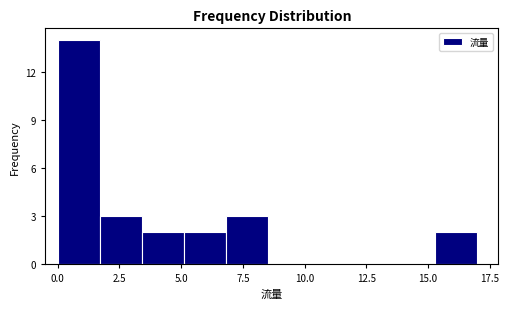

Around what value on the x-axis is the tallest bar? Give the approximate position of its centre, as read against the axis.

1.0